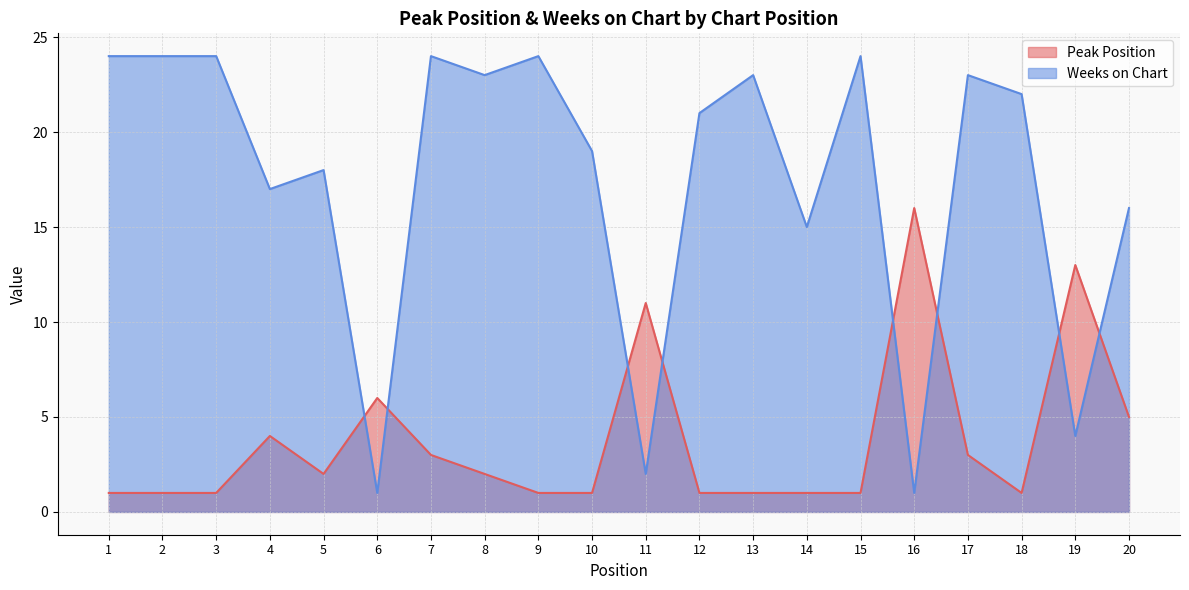

At which category does the chart reach its minimum across all series?

1